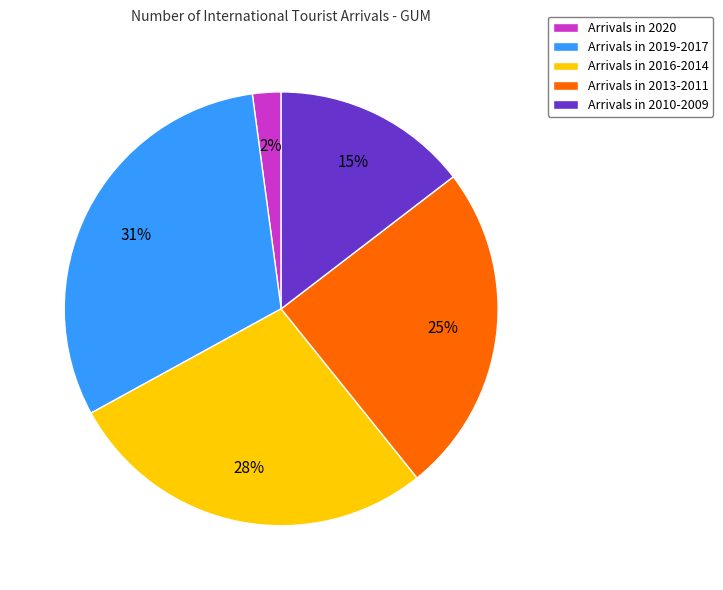

How many segments does this pie chart have?

5